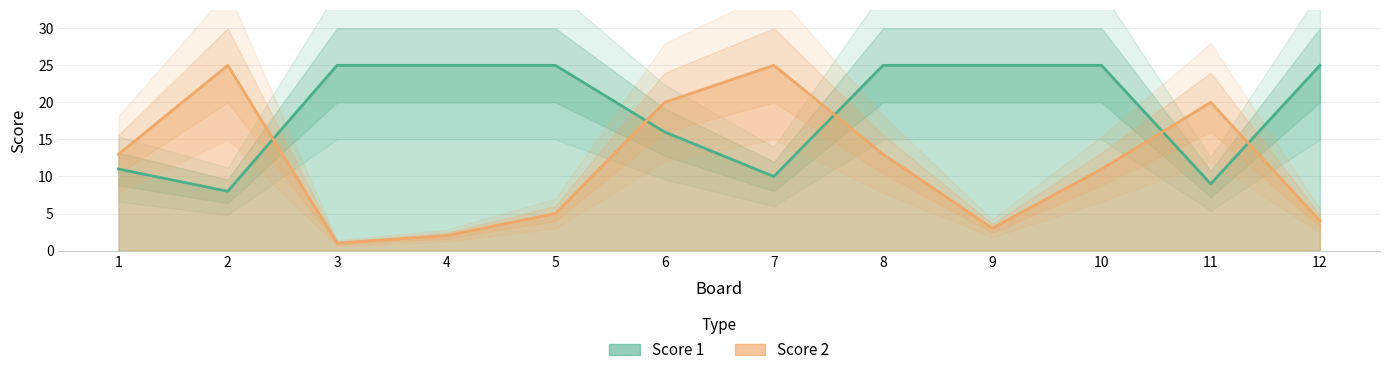

Reading right to left, list all the values displayed in this chart.

Score 1: 12=25	11=9	10=25	9=25	8=25	7=10	6=16	5=25	4=25	3=25	2=8	1=11
Score 2: 12=4	11=20	10=11	9=3	8=13	7=25	6=20	5=5	4=2	3=1	2=25	1=13